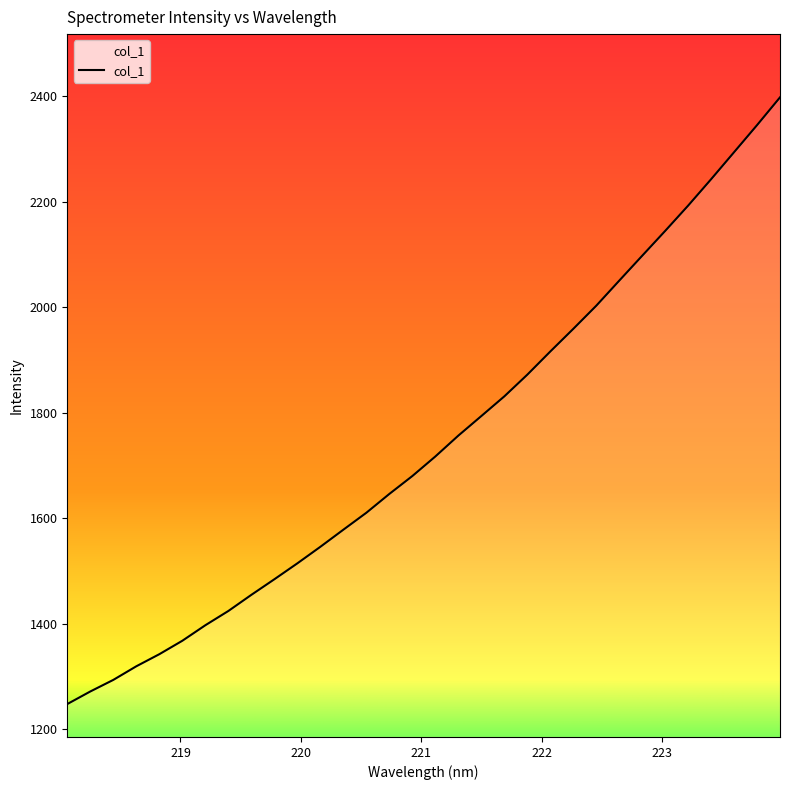

What is the maximum value shown in the chart?

2397.9